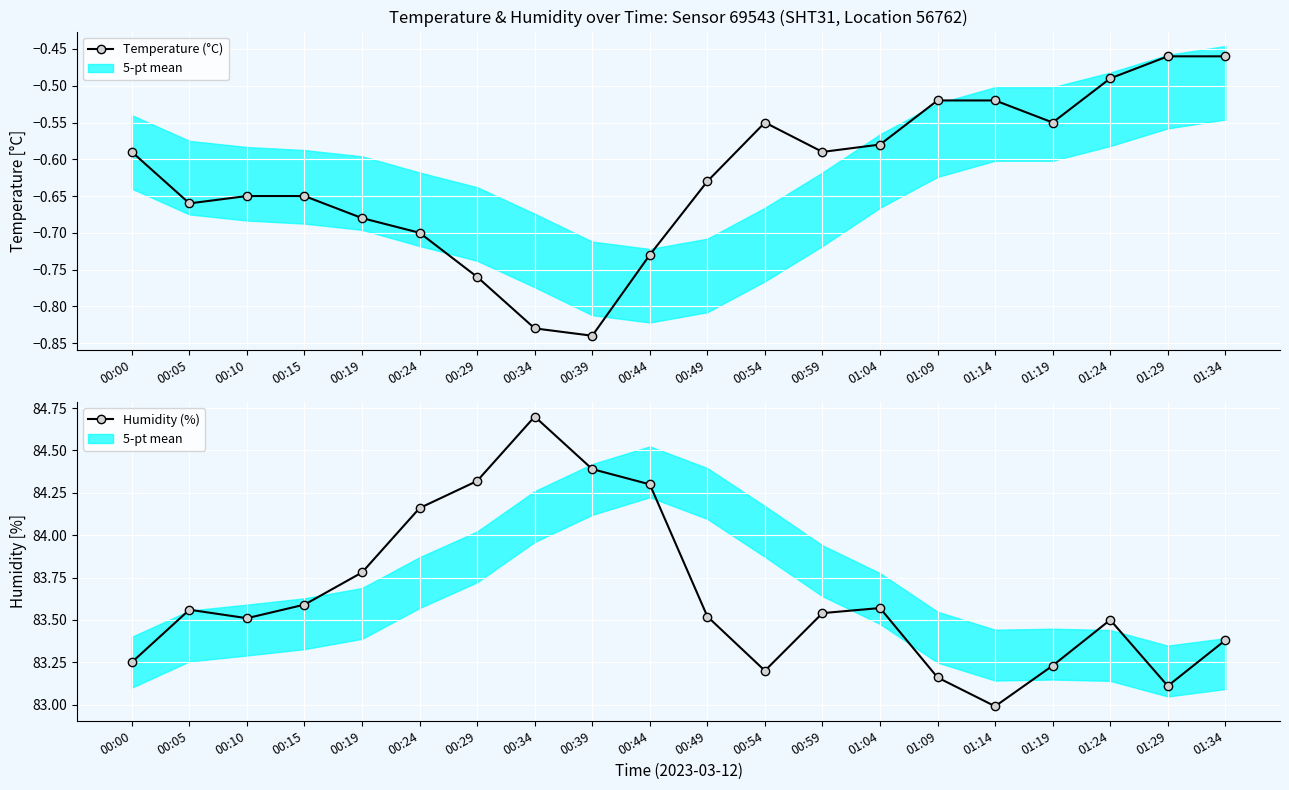

How many interior local valleys does the Humidity (%) series have?

4